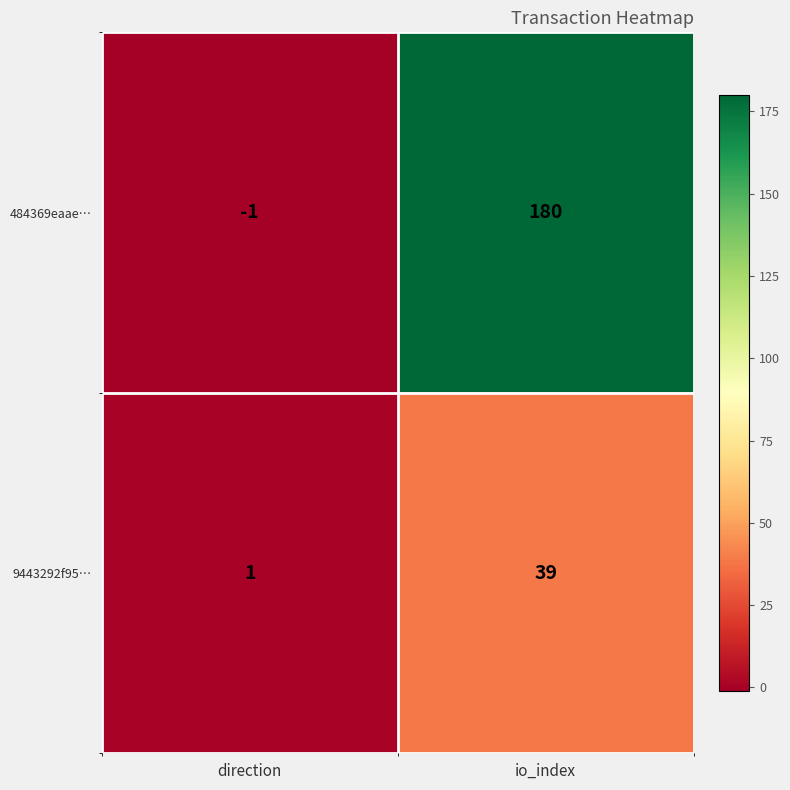

Reading left to right, list all the values displayed in this chart.

484369eaae…: -1	180
9443292f95…: 1	39